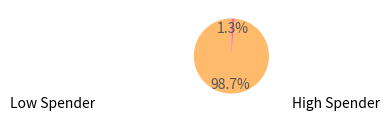

How many segments does this pie chart have?

2